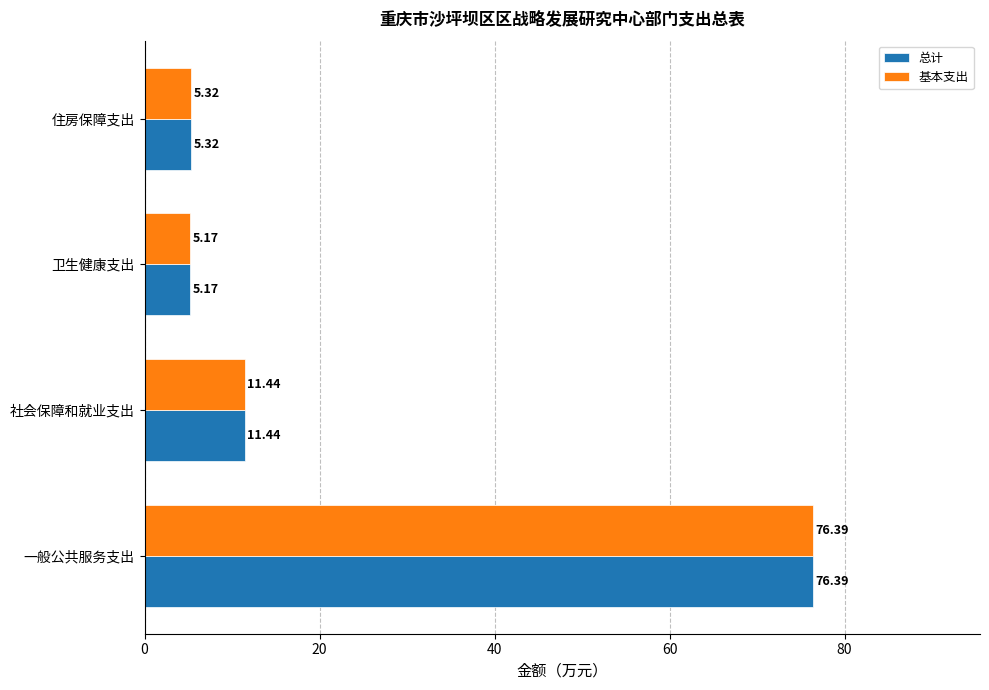

At which category does the chart reach its minimum across all series?

卫生健康支出